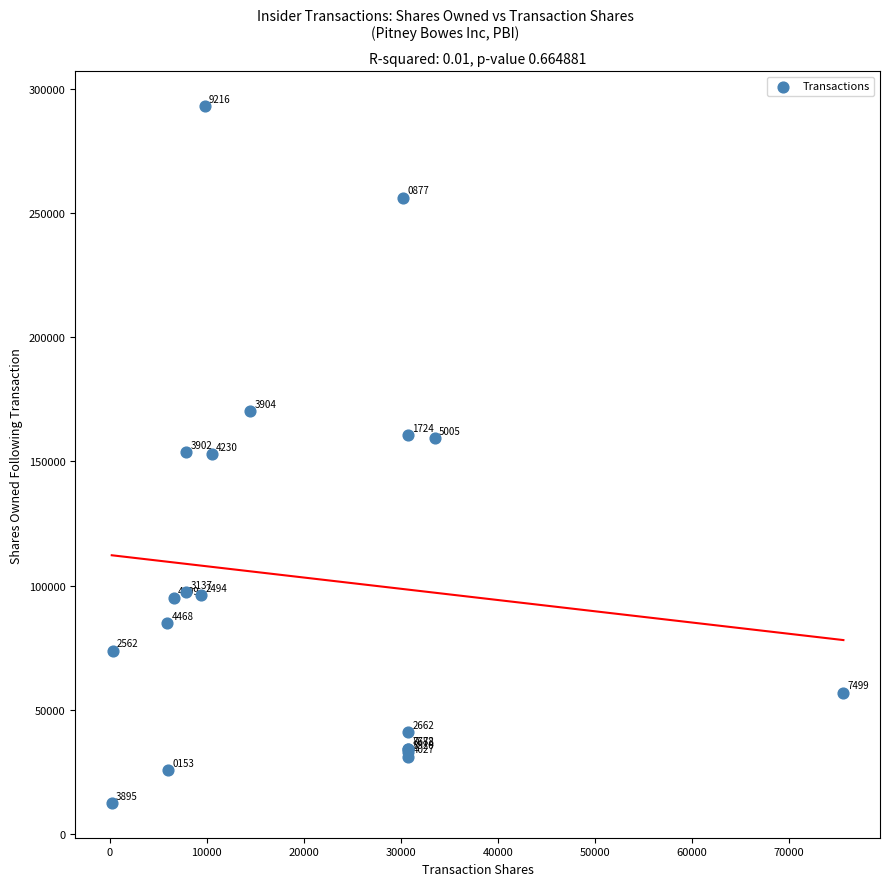

What Y value in the scatter plot is closest to 152742?

153004